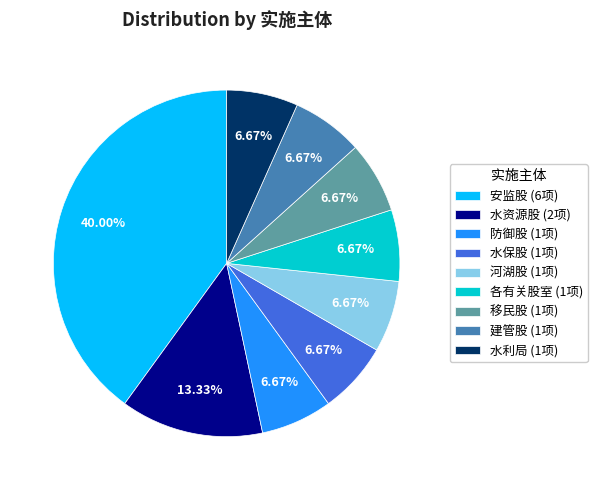

Approximately how many times larger is the value at 移民股 (1项) compared to 防御股 (1项)?

1.0